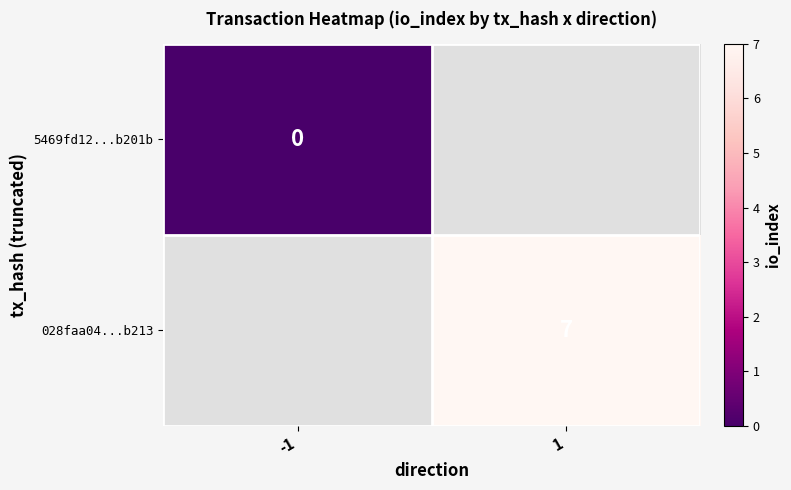

At how many categories does at least one series exceed 0?

1